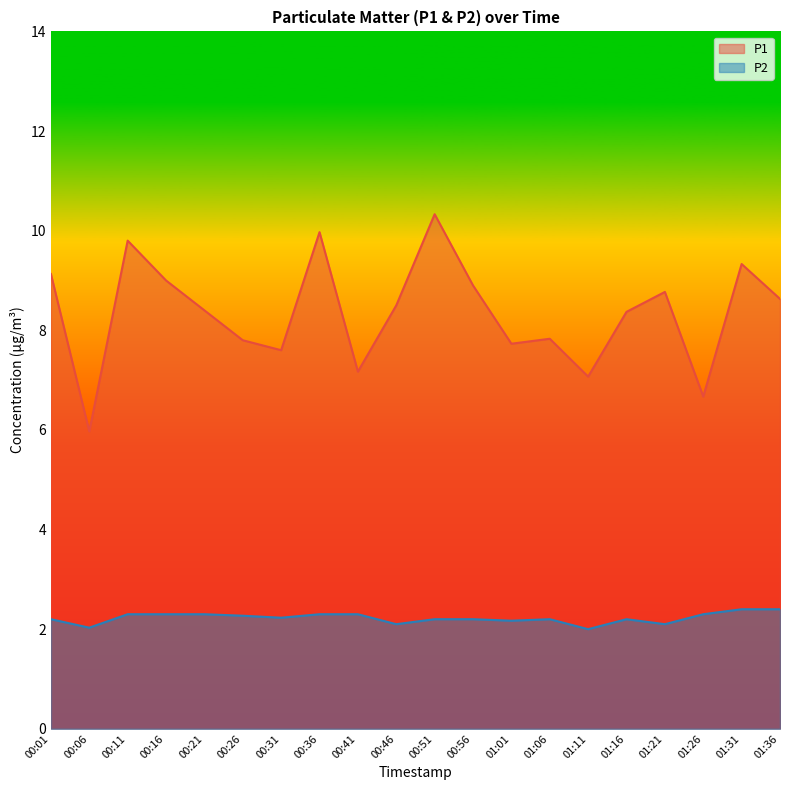

What is the spread (max minus min) of values at 01:31?

6.9